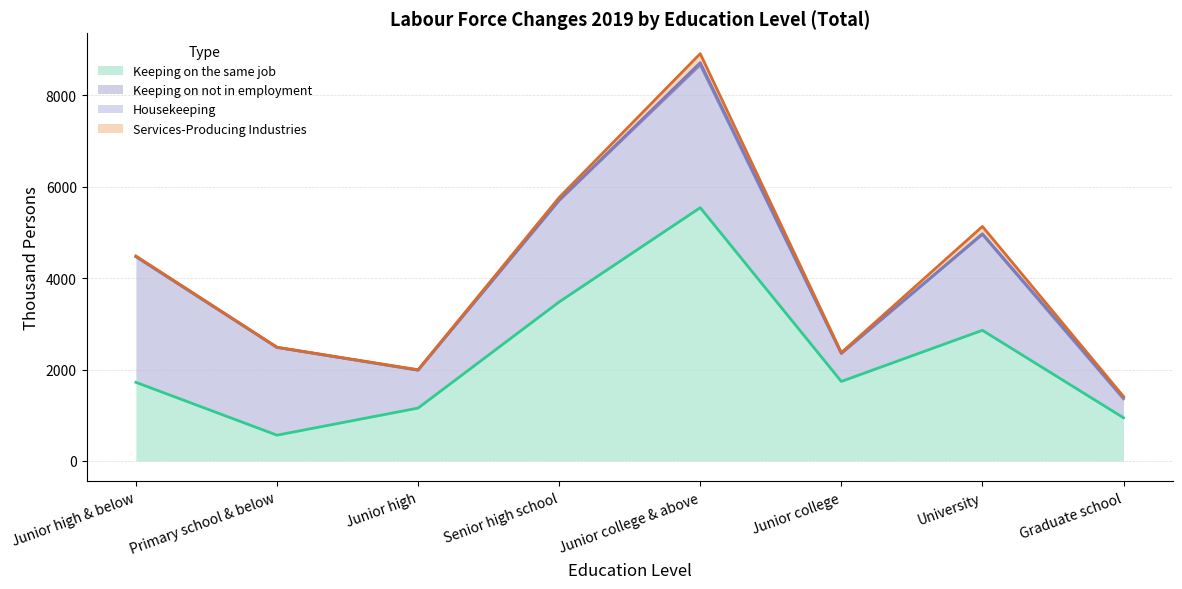

At which label does Services-Producing Industries reach its minimum?

Primary school & below